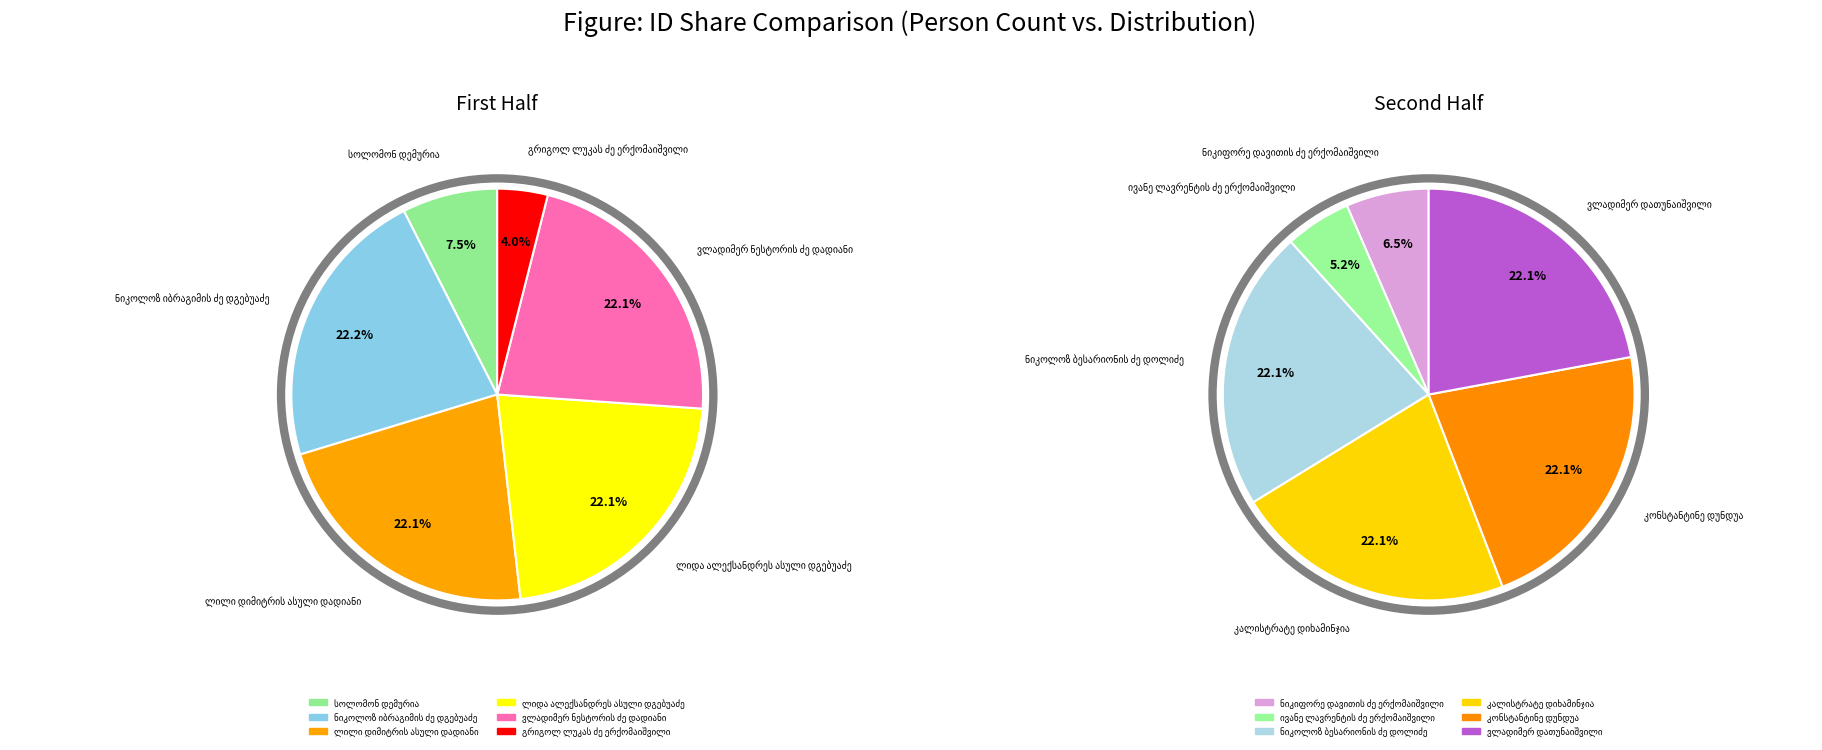

Which has a higher value, ვლადიმერ დათუნაიშვილი or ლილი დიმიტრის ასული დადიანი?

ვლადიმერ დათუნაიშვილი